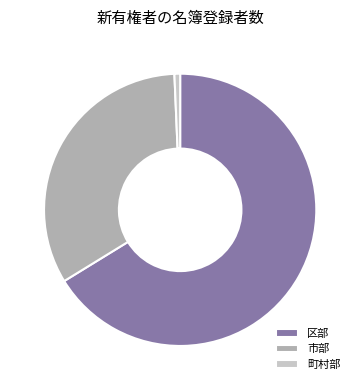

Rank the categories by value from lowest to highest.

町村部, 市部, 区部